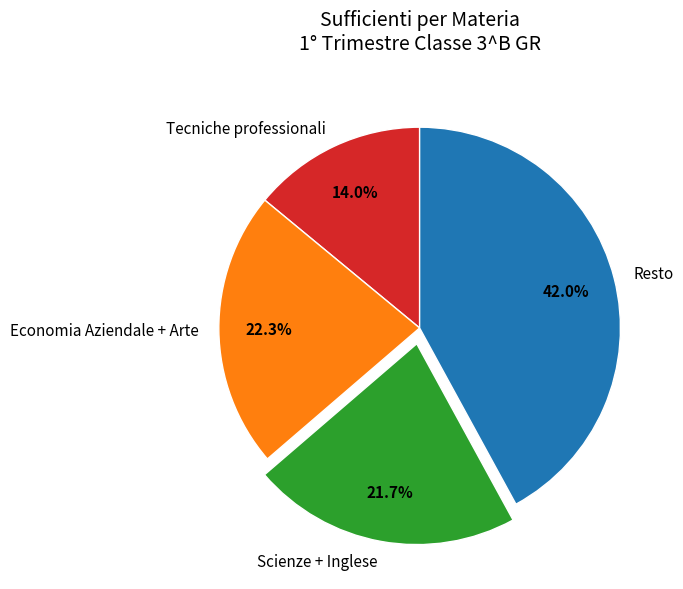

What is the largest slice in the pie chart?

Resto